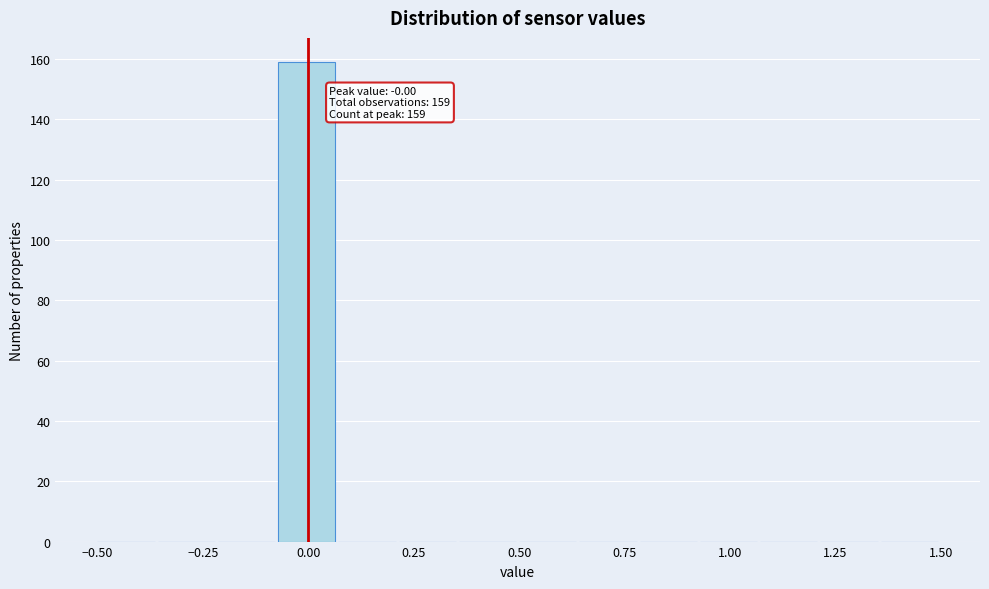

Around what value on the x-axis is the tallest bar? Give the approximate position of its centre, as read against the axis.

0.00